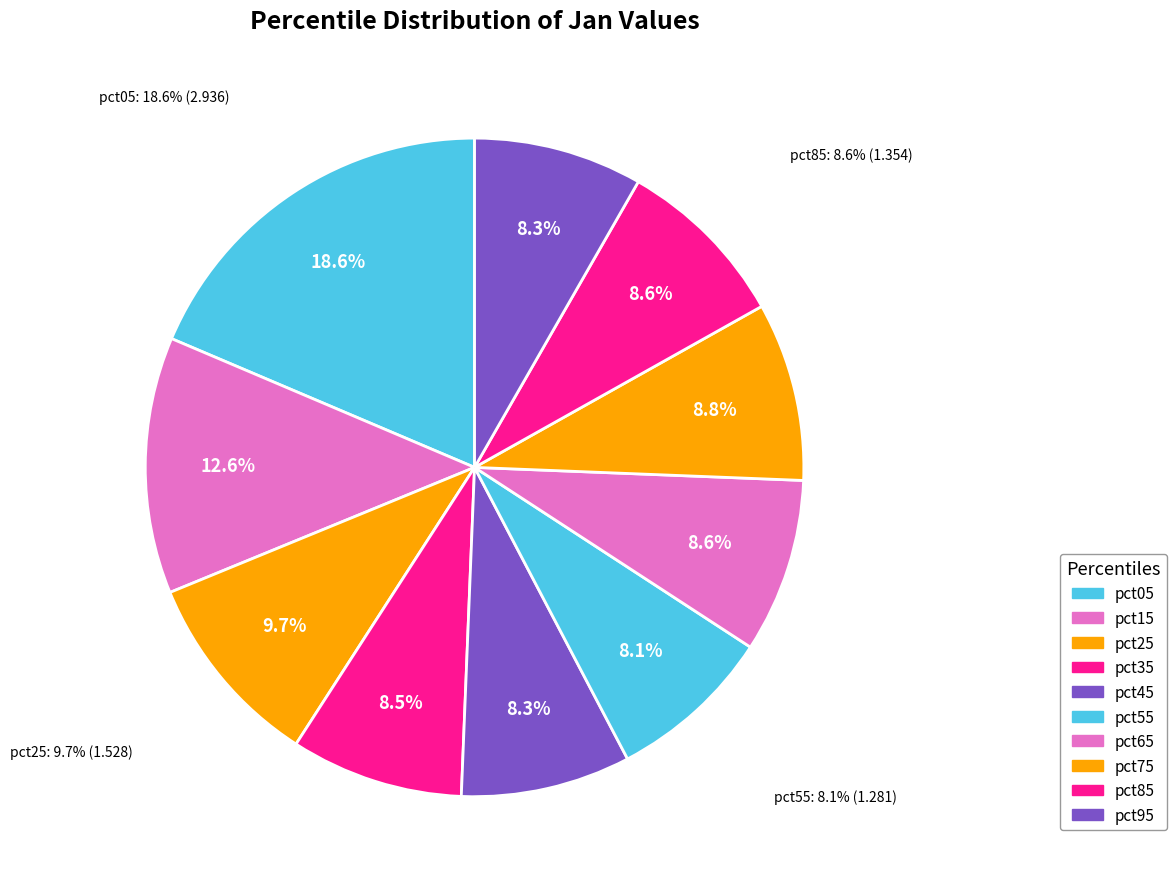

Which has a higher value, pct75 or pct65?

pct75